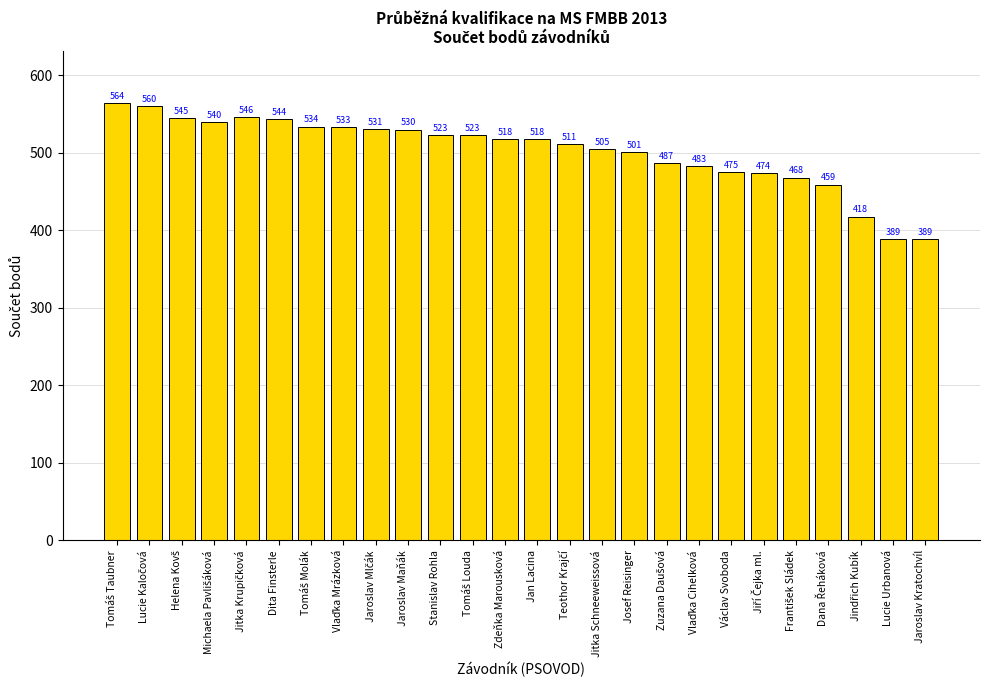

What is the value of the 5th bar from the left?

546